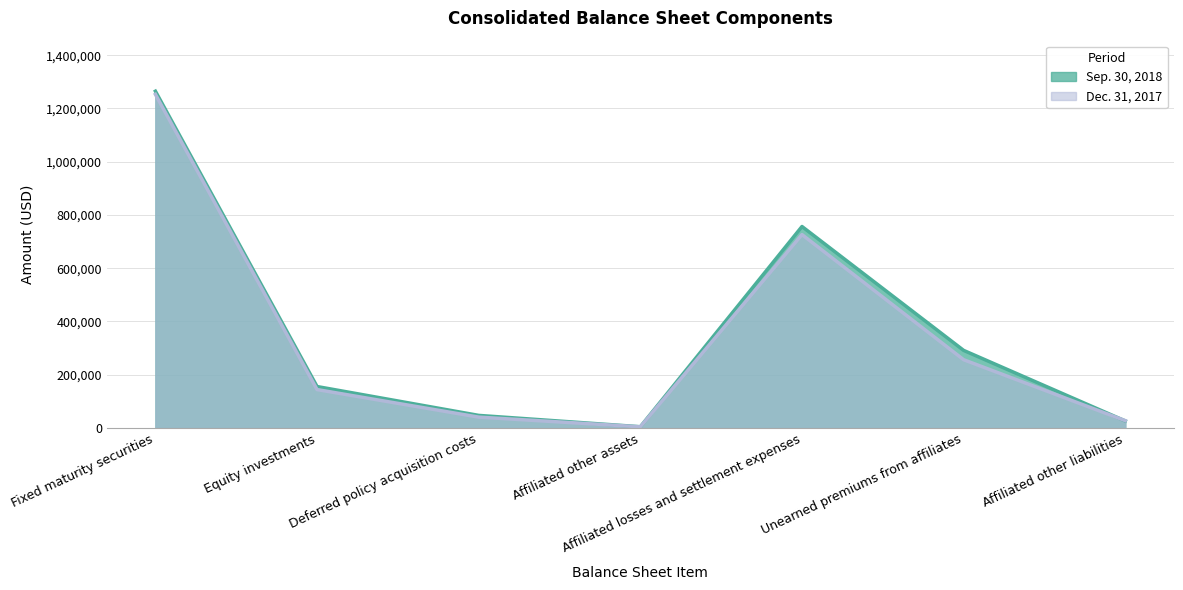

Reading left to right, transcribe all the data shown in this chart.

Sep. 30, 2018: 1264975	155734	47323	4706	756751	291464	26440
Dec. 31, 2017: 1253166	144274	40848	4423	726413	256434	27520